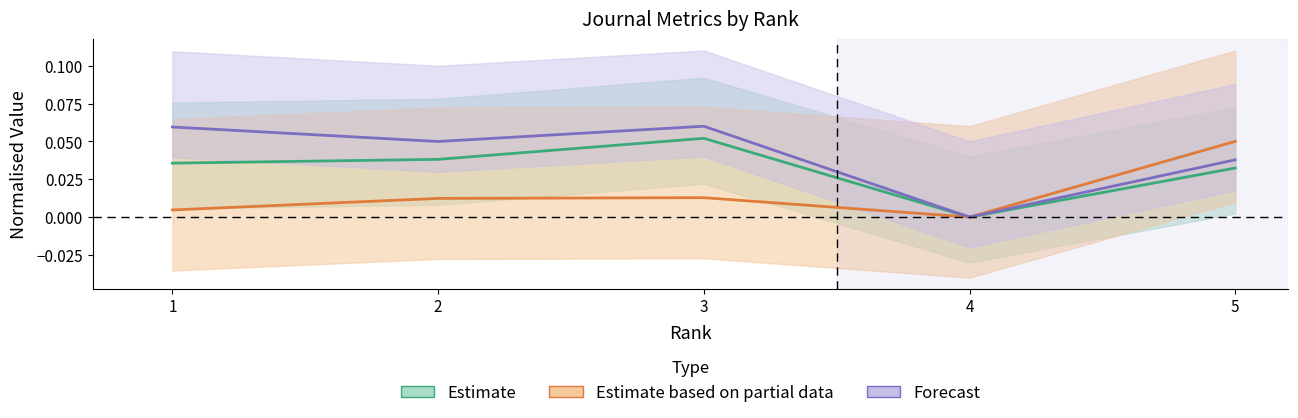

Does the chart display data point markers on the line(s)?

No